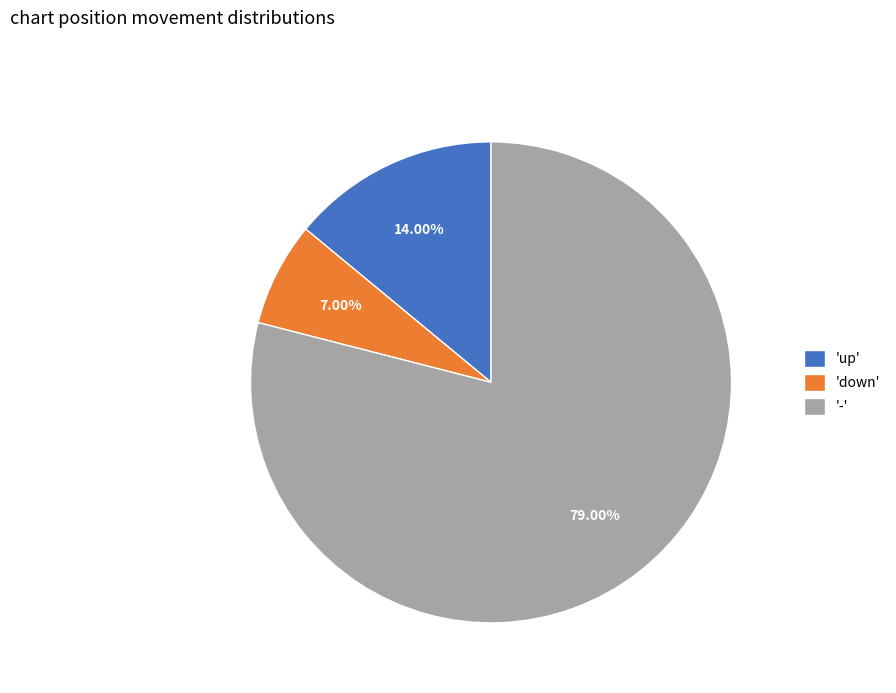

What is the largest slice in the pie chart?

-